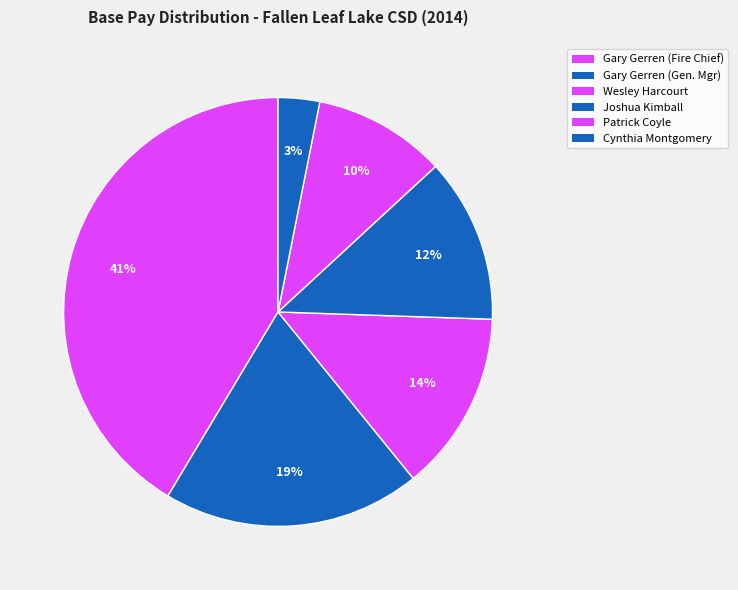

How many slices are in this pie chart?

6